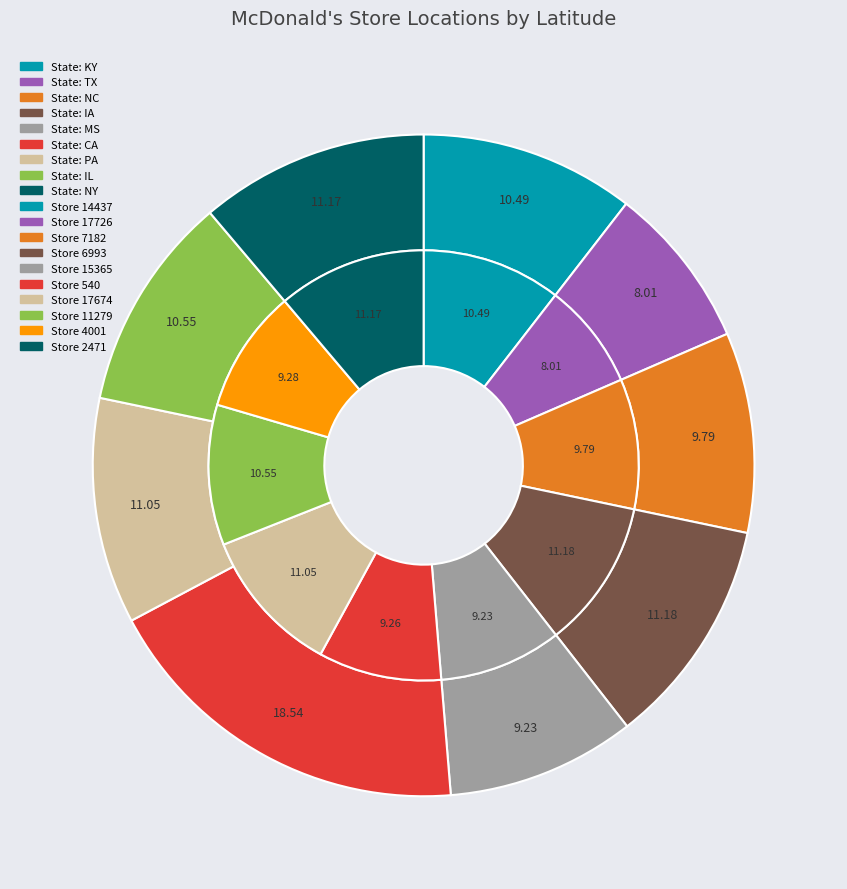

To the nearest percent, what is the average slice percentage?

10%